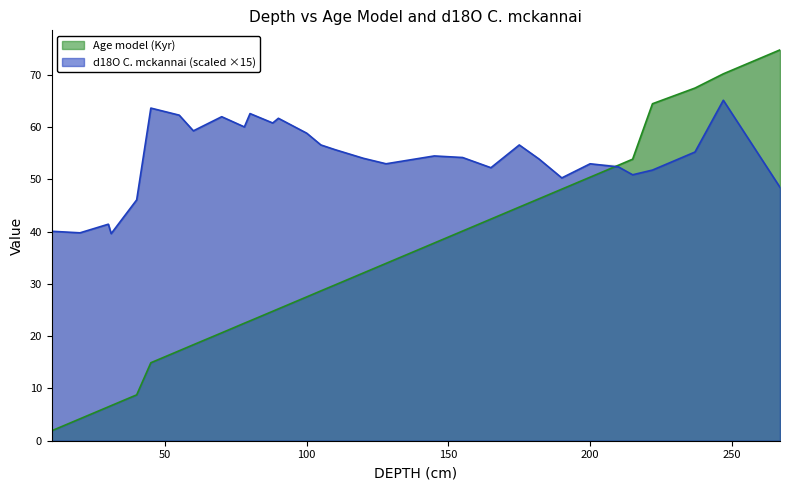

At how many categories does at least one series exceed 26?

31